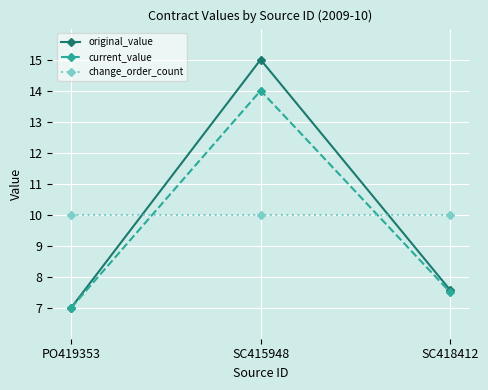

Rank the series by their maximum value, from lowest to highest.

change_order_count, current_value, original_value